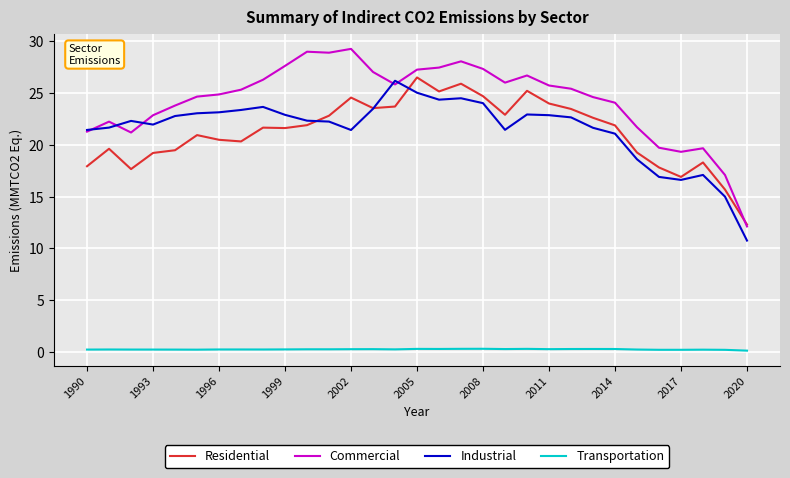

Rank the series by their maximum value, from highest to lowest.

Commercial, Residential, Industrial, Transportation